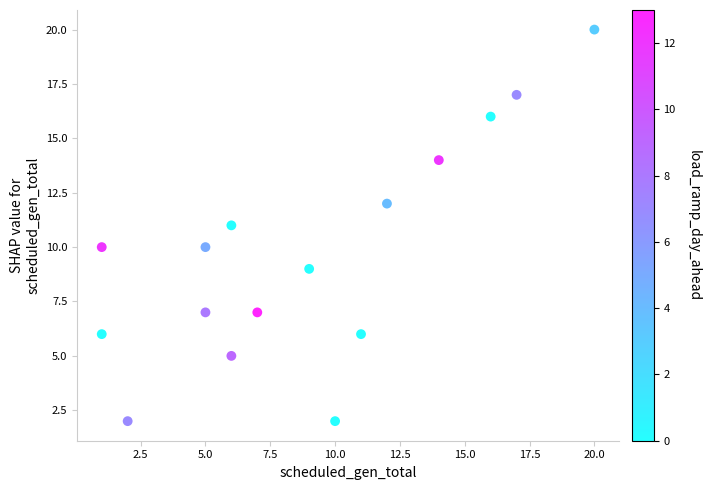

What is the range of Y values (max minus min)?

18